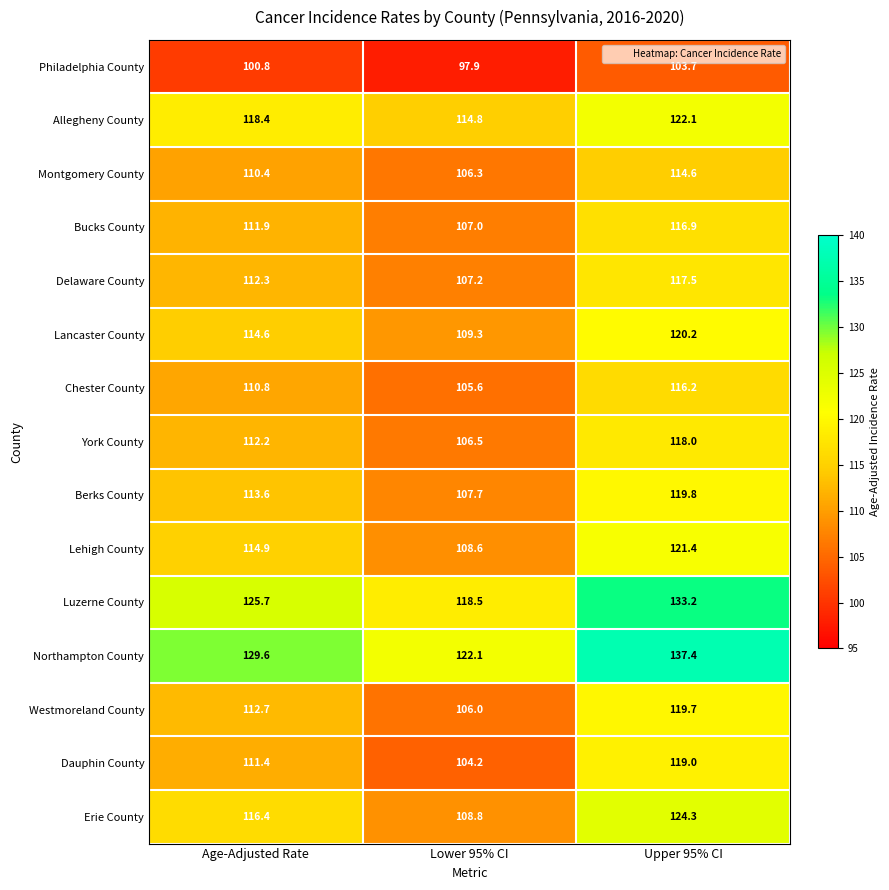

Which series has the largest total across all categories?

Northampton County